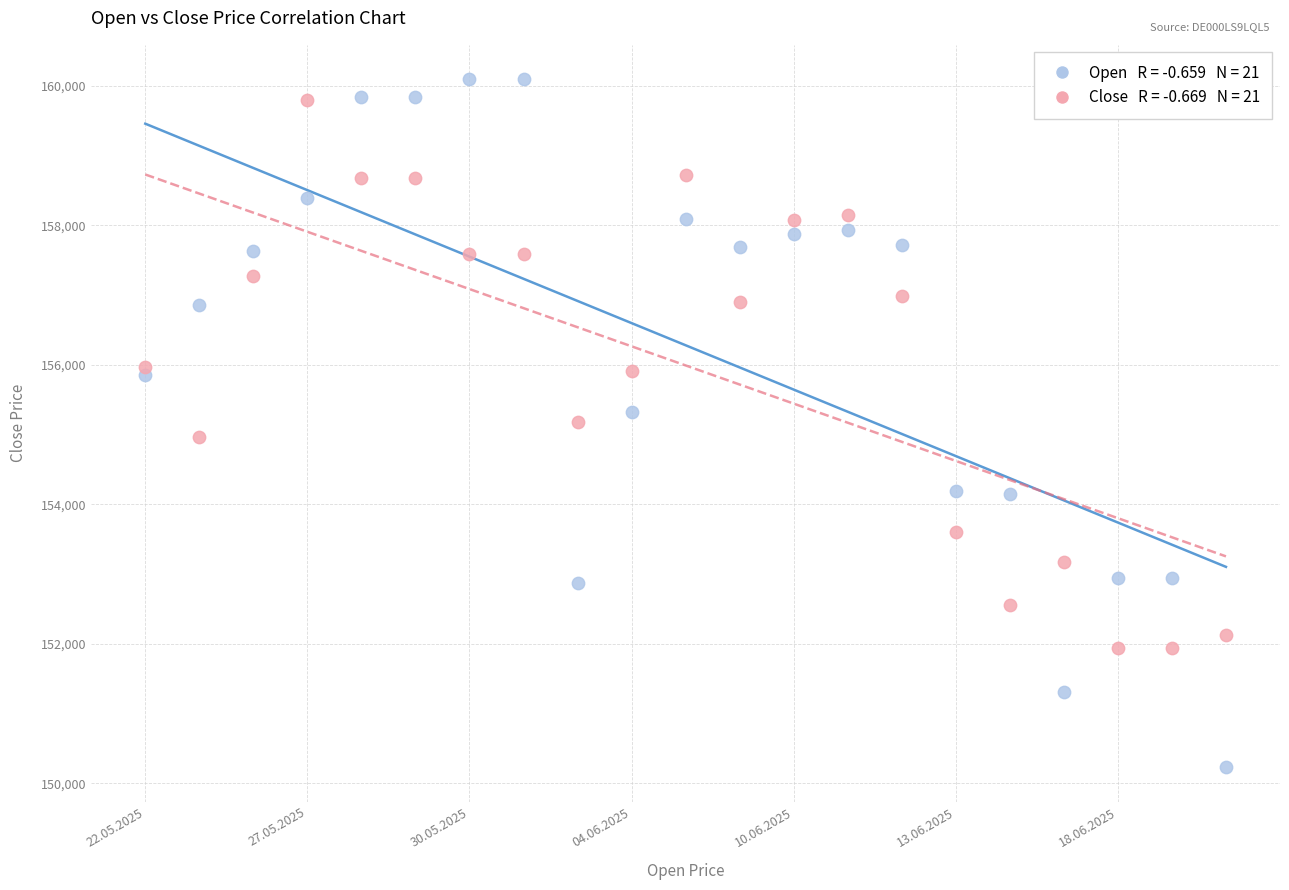

Across all data points, what is the range of Y values (max minus min)?

9869